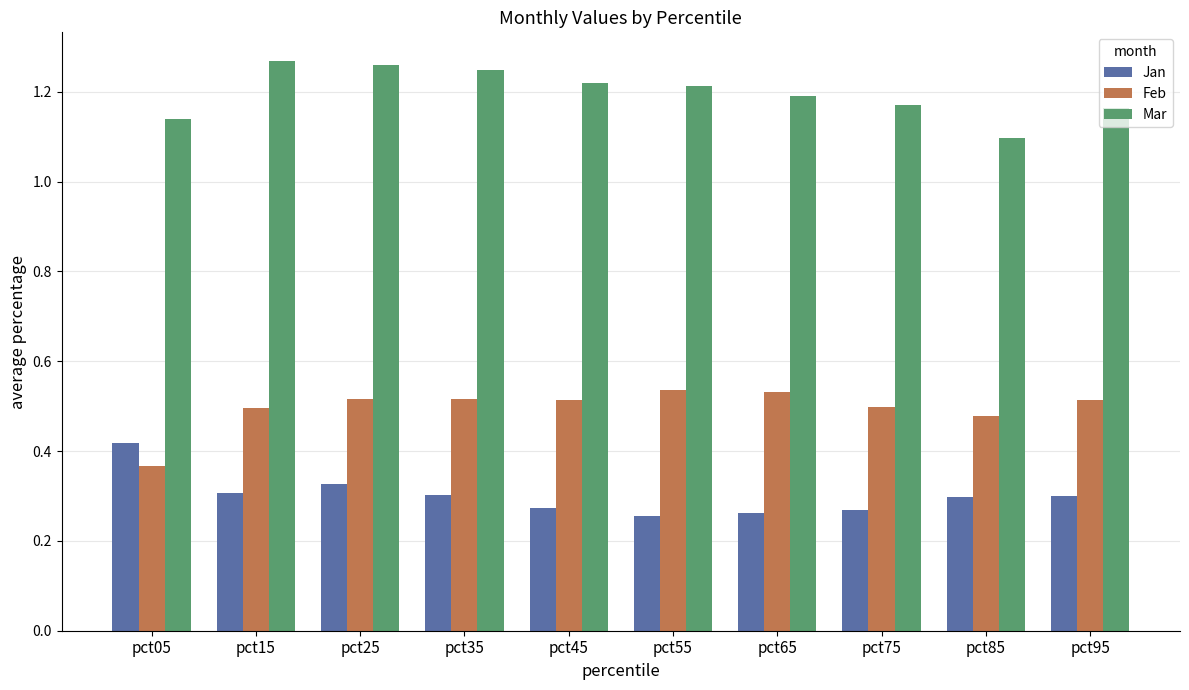

Which series changed the most between pct25 and pct75?

Mar